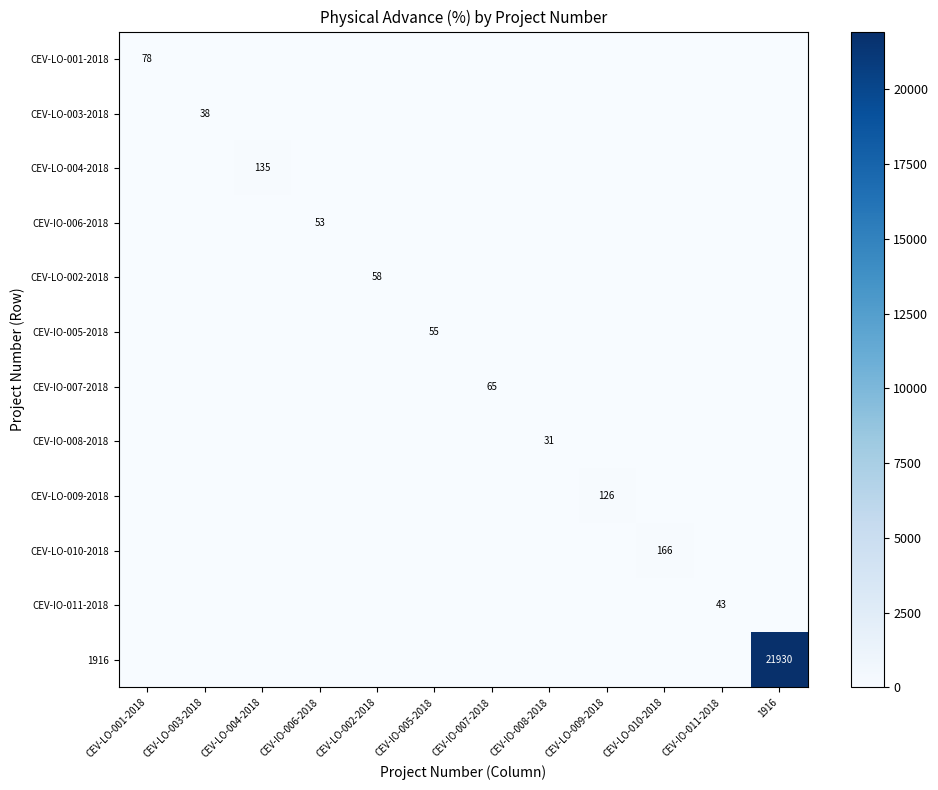

The CEV-LO-009-2018 series shows 126 at CEV-LO-009-2018. True or false?

True